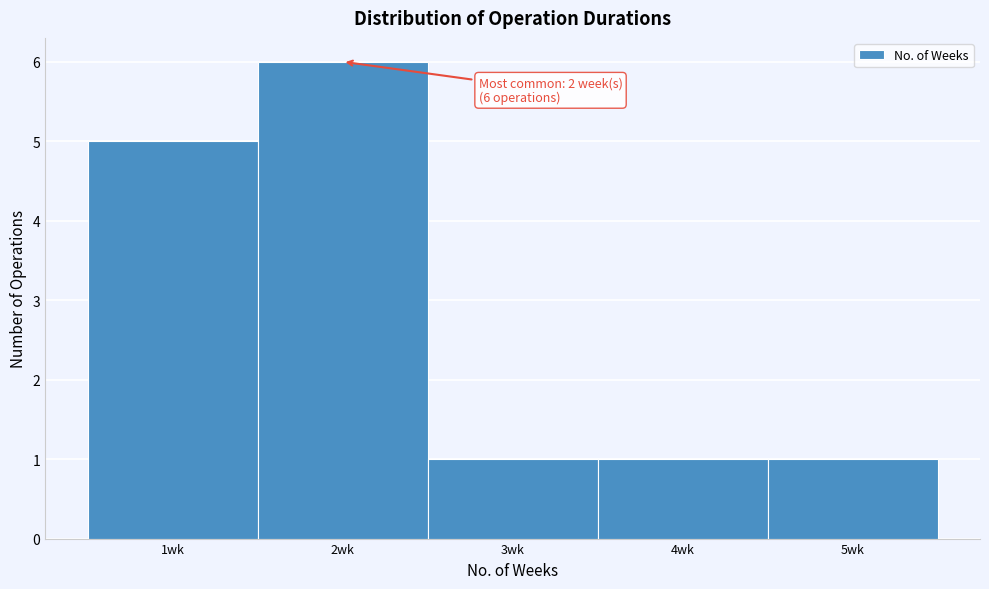

Over which range of the x-axis is the bar tallest?

1.5 to 2.5